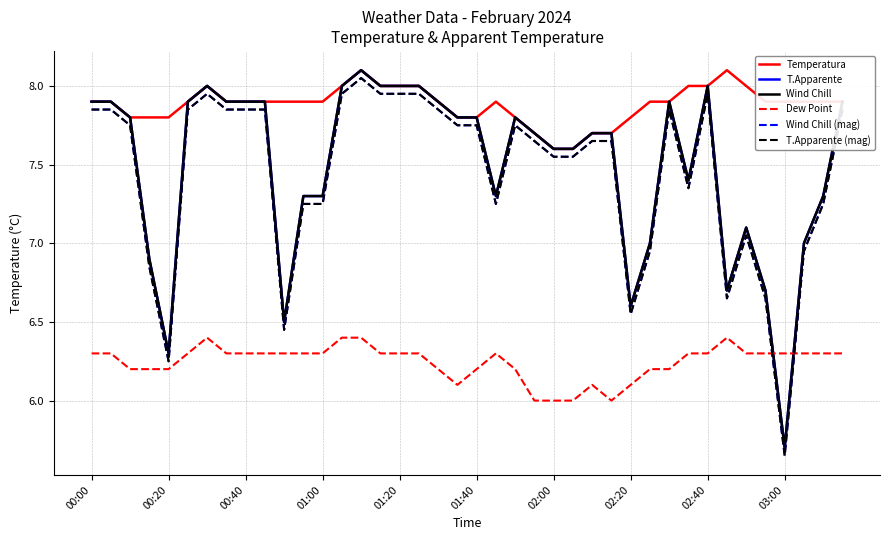

True or false: T.Apparente has more than 0 interior local peaks.

True